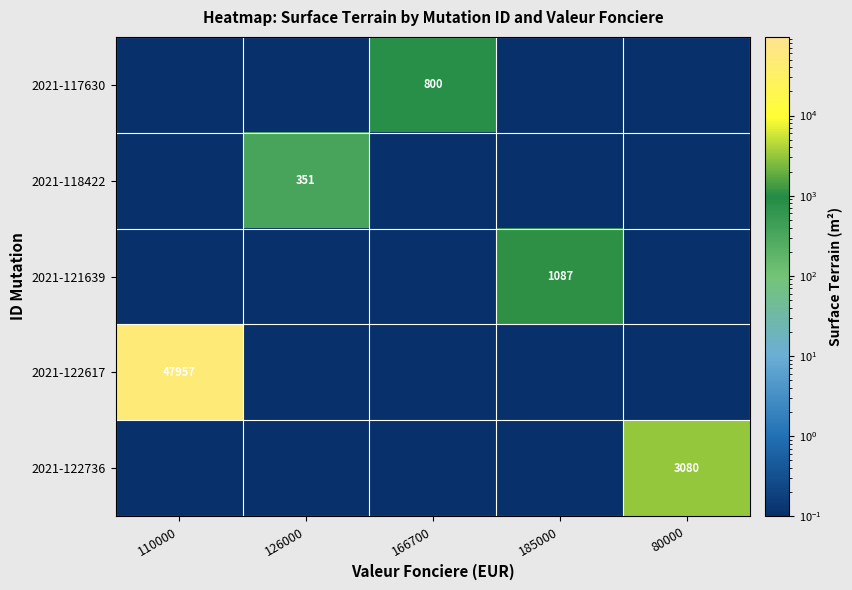

At which category is the sum across all series the highest?

110000